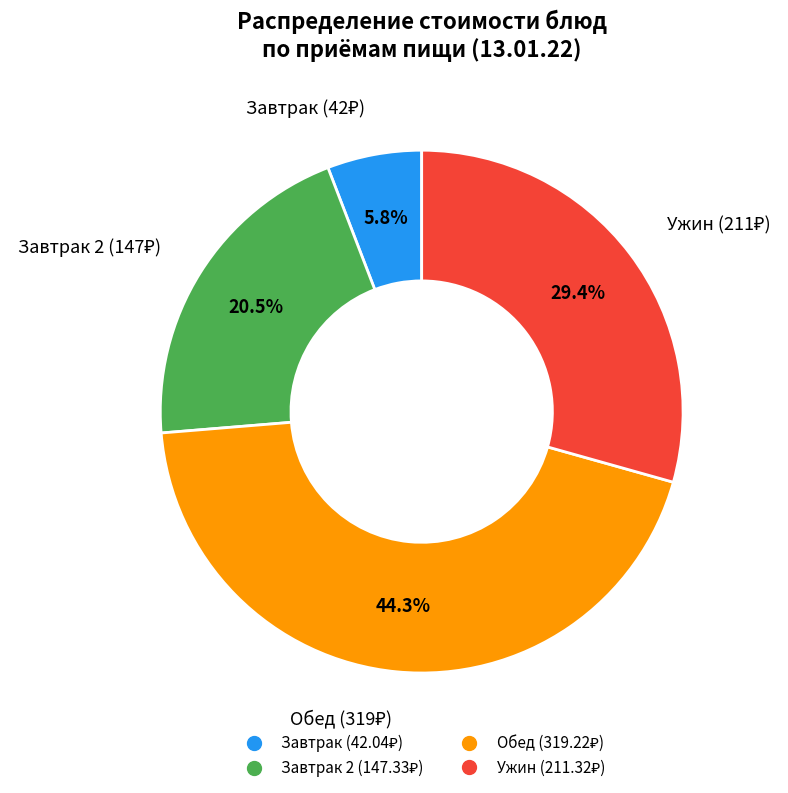

Does any single category account for the majority?

No